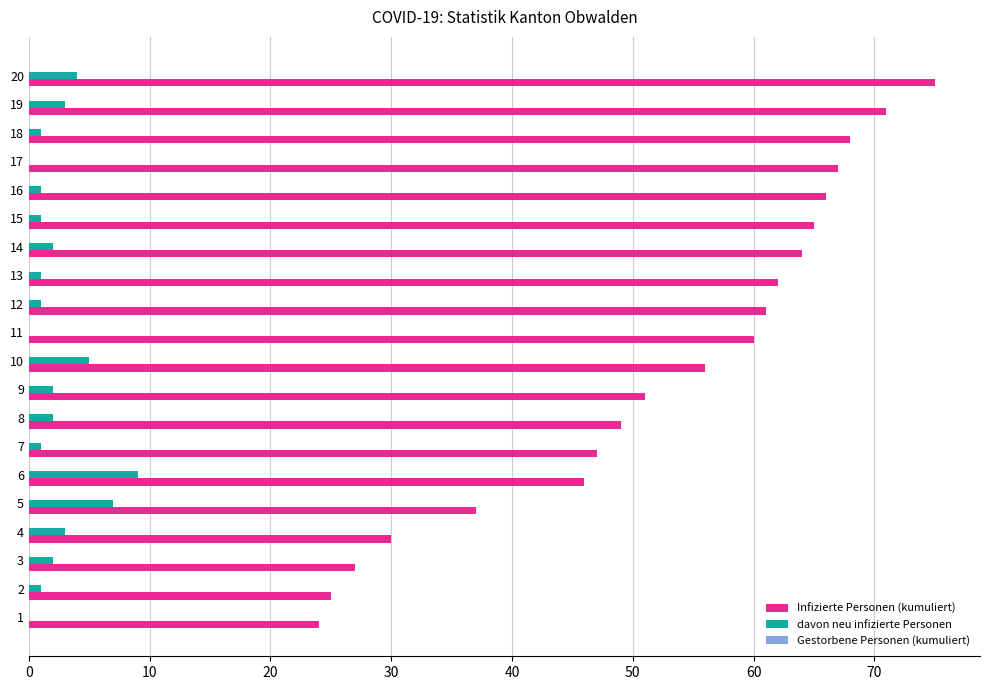

Which series has the largest total across all categories?

Infizierte Personen (kumuliert)